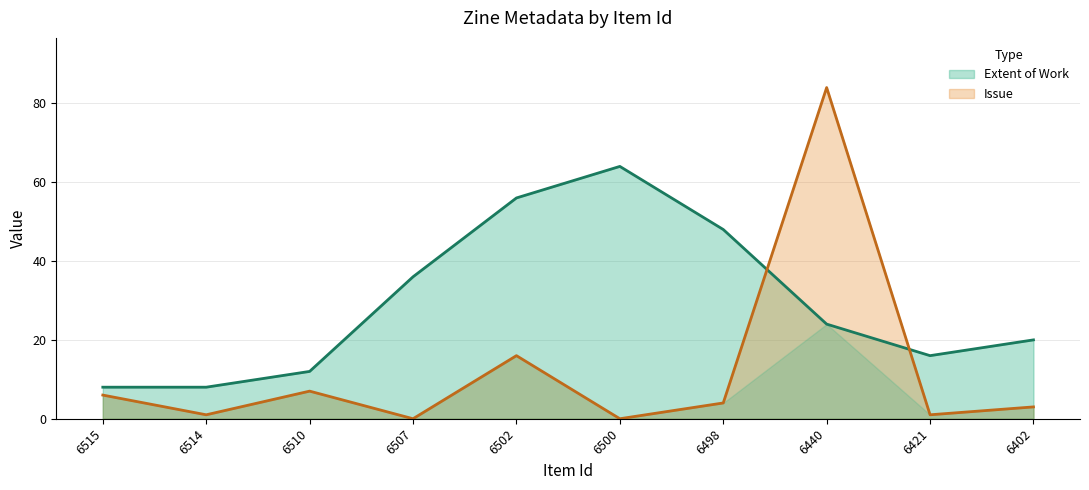

What is the total value across all series at 6402?

23